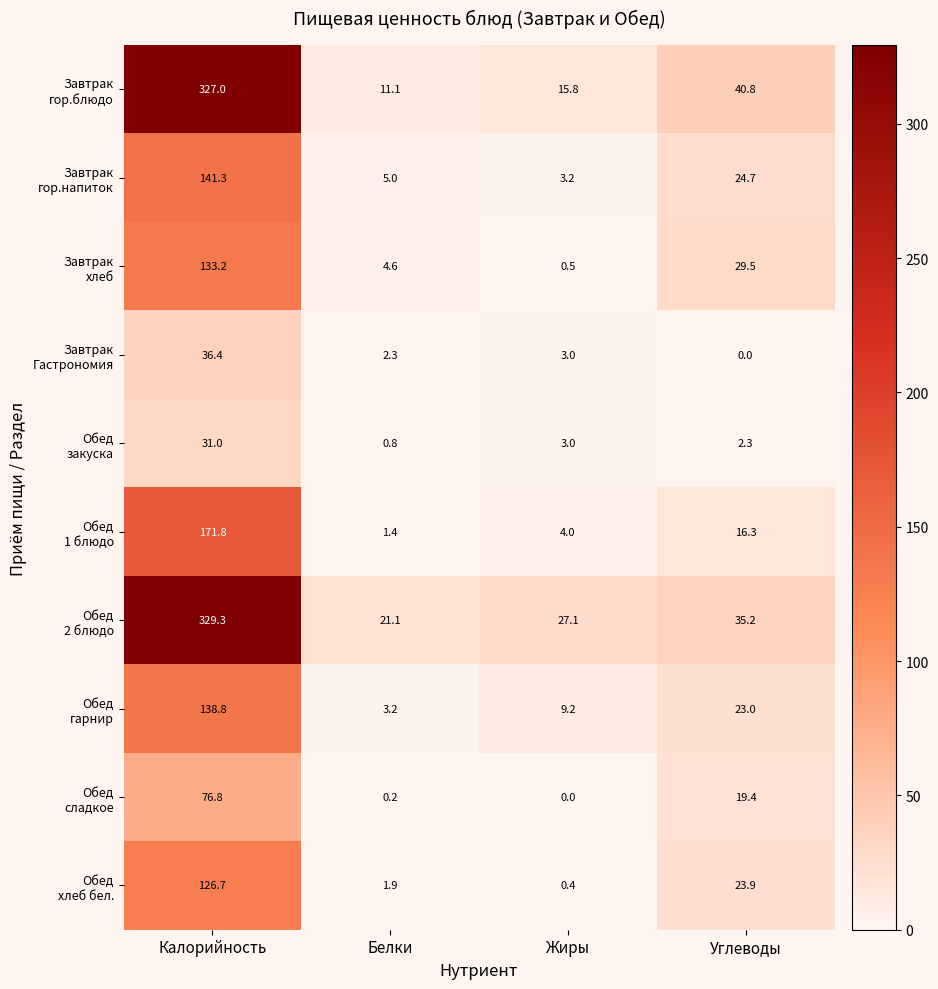

What is the spread (max minus min) of values at Калорийность?

298.3